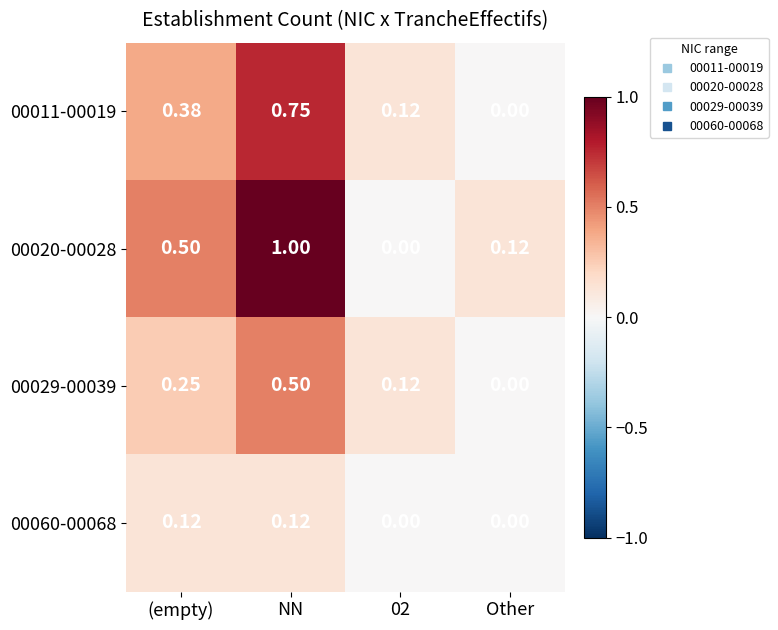

Which label corresponds to the largest value in the chart?

NN